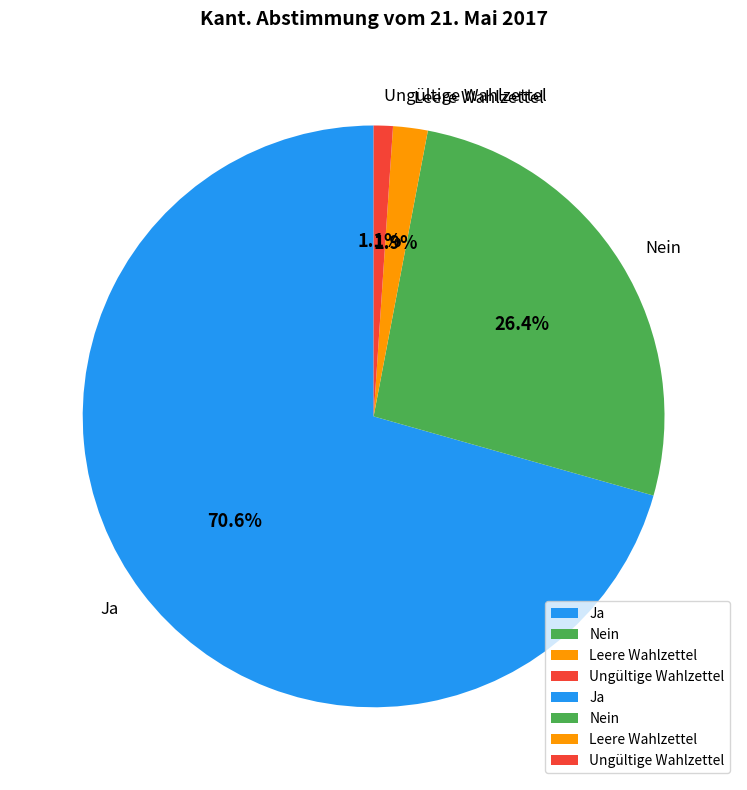

Rank the categories by value from lowest to highest.

Ungültige Wahlzettel, Leere Wahlzettel, Nein, Ja